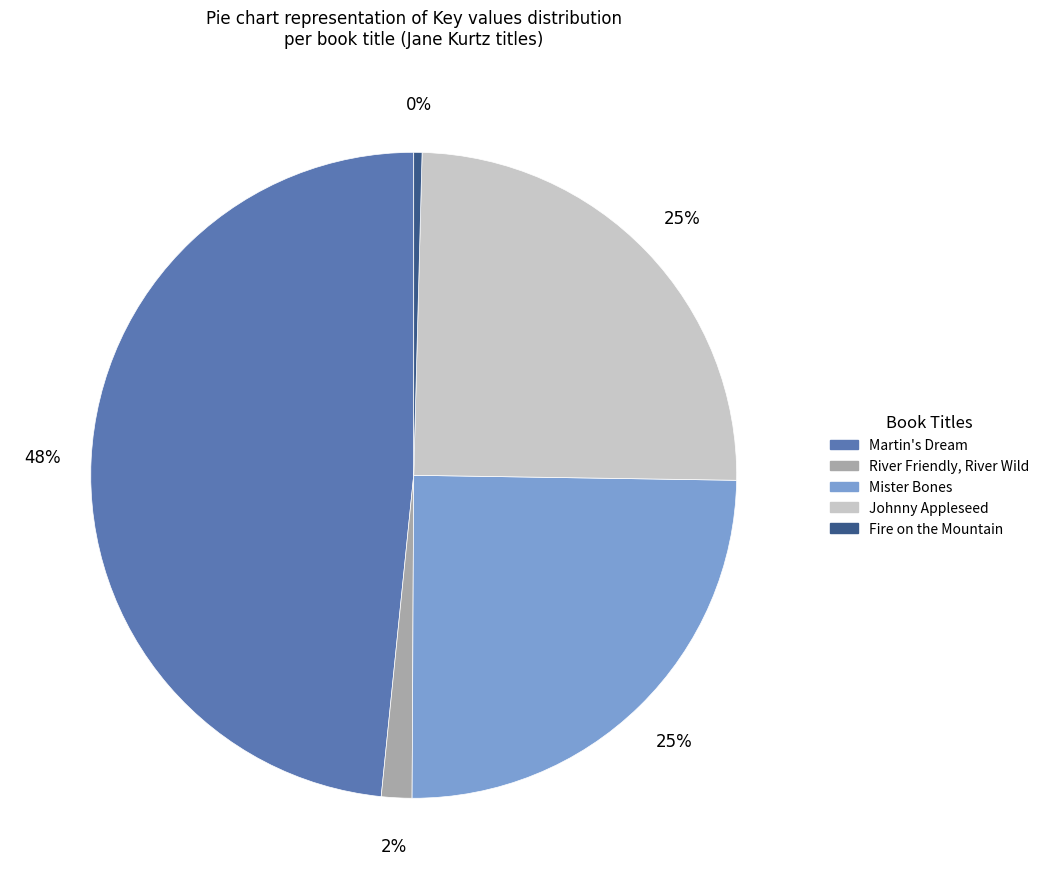

Between Mister Bones and Fire on the Mountain, which is larger?

Mister Bones